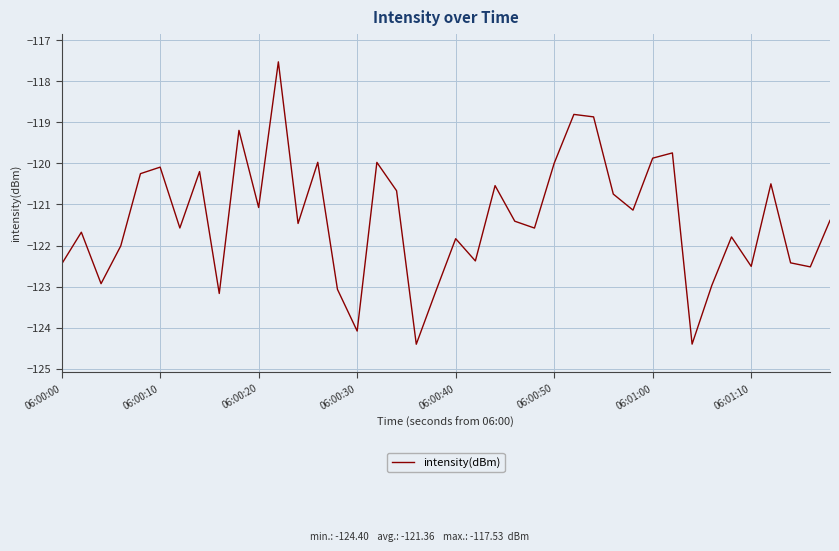

What is the greatest value displayed?

-117.5